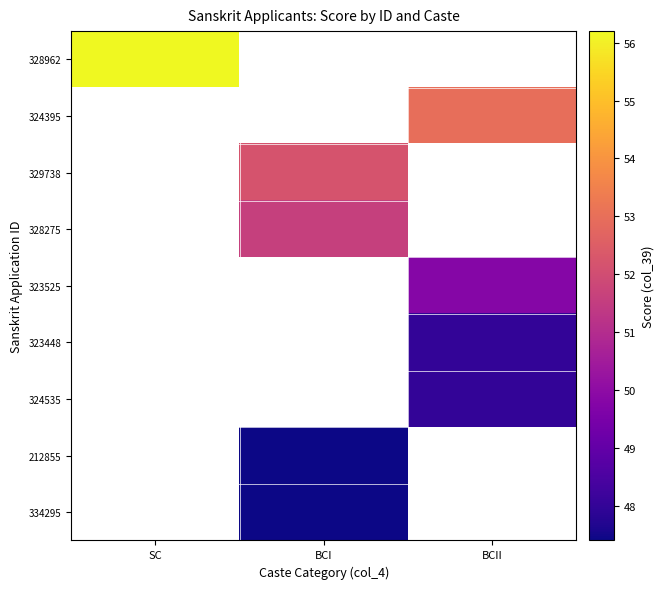

What is the greatest value displayed?

56.2